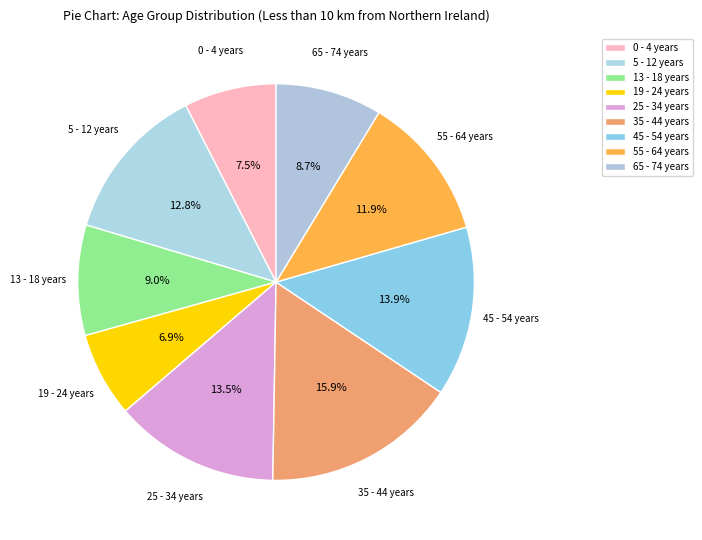

Is there any slice that represents more than half of the pie?

No